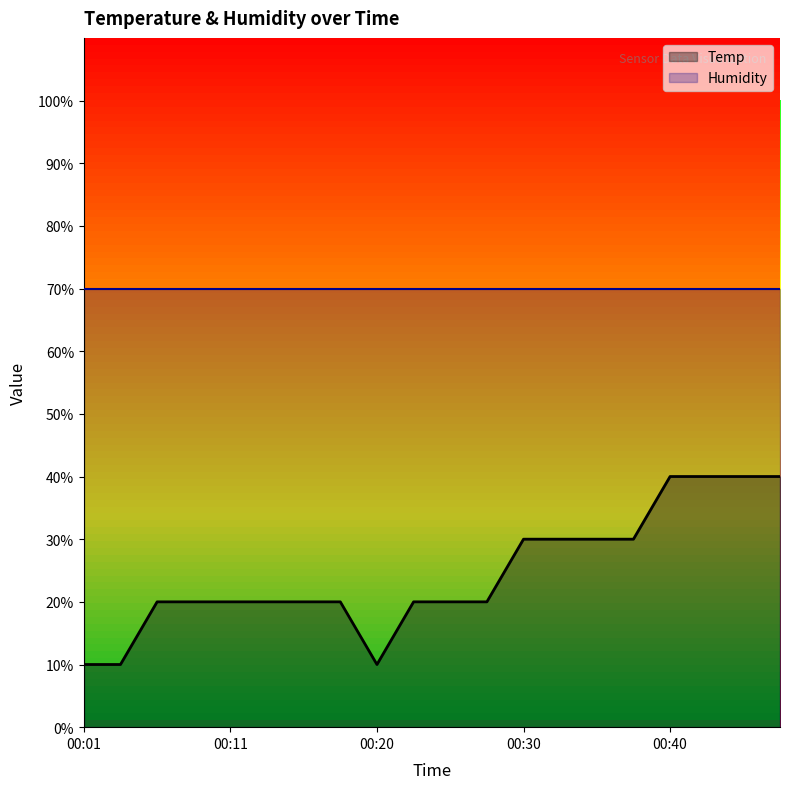

Where does the data first go above 19?

00:06